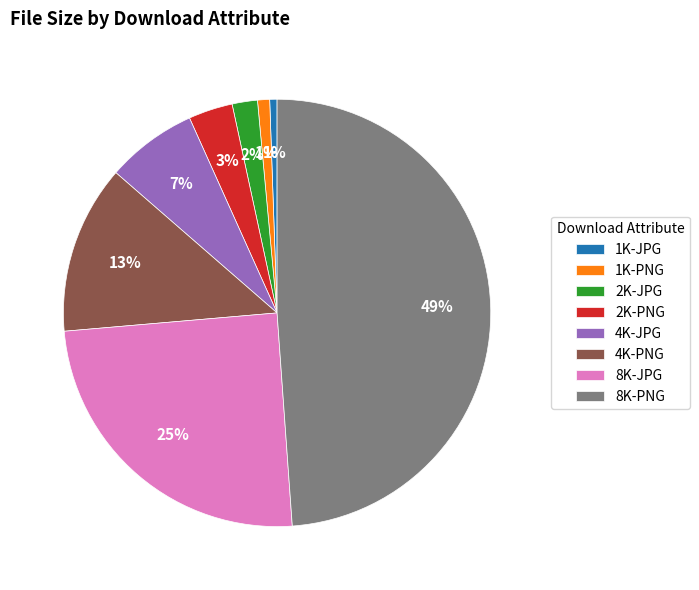

To the nearest percent, what is the average slice percentage?

12%